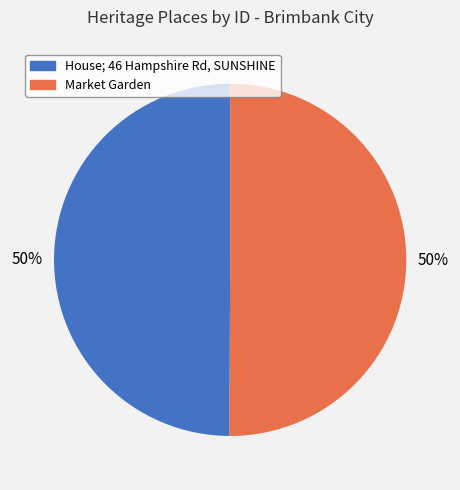

To the nearest percent, what is the average slice percentage?

50%